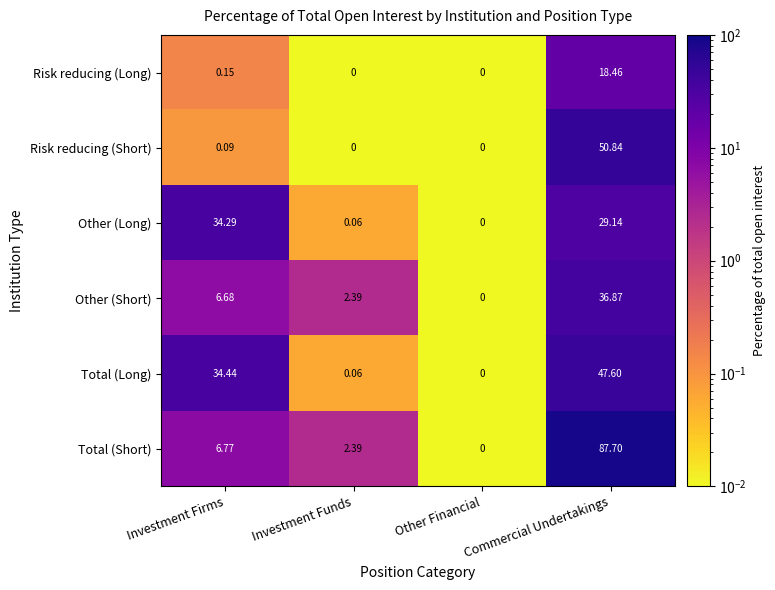

Where is Other (Short) nearest to the value 18?

Investment Firms